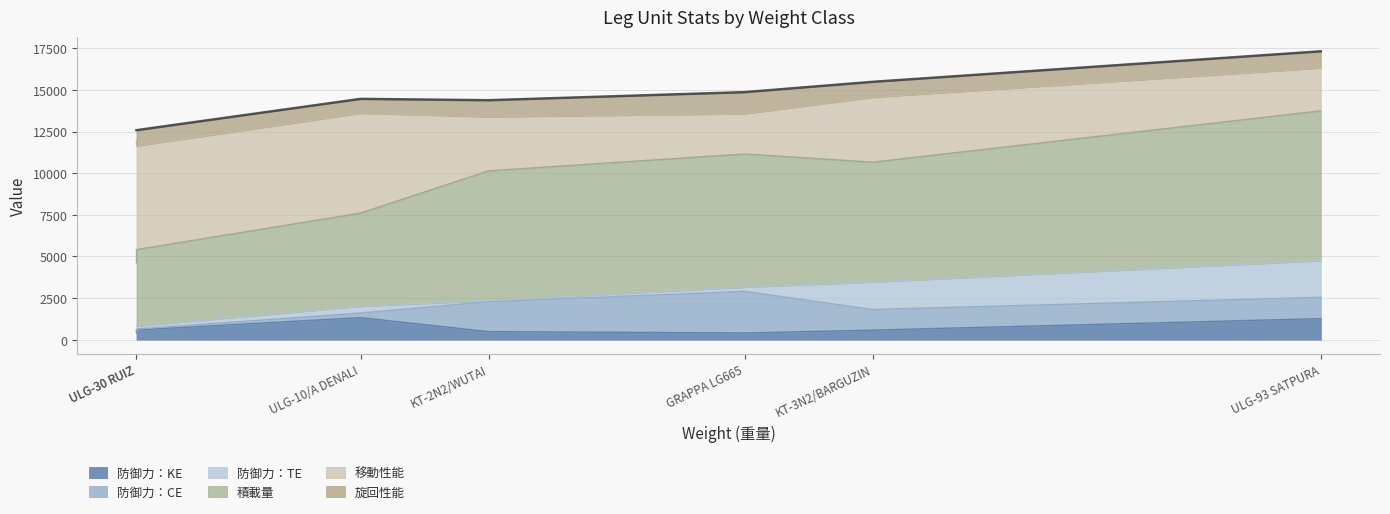

At which label does 旋回性能 first exceed 950?

KT-2N2/WUTAI